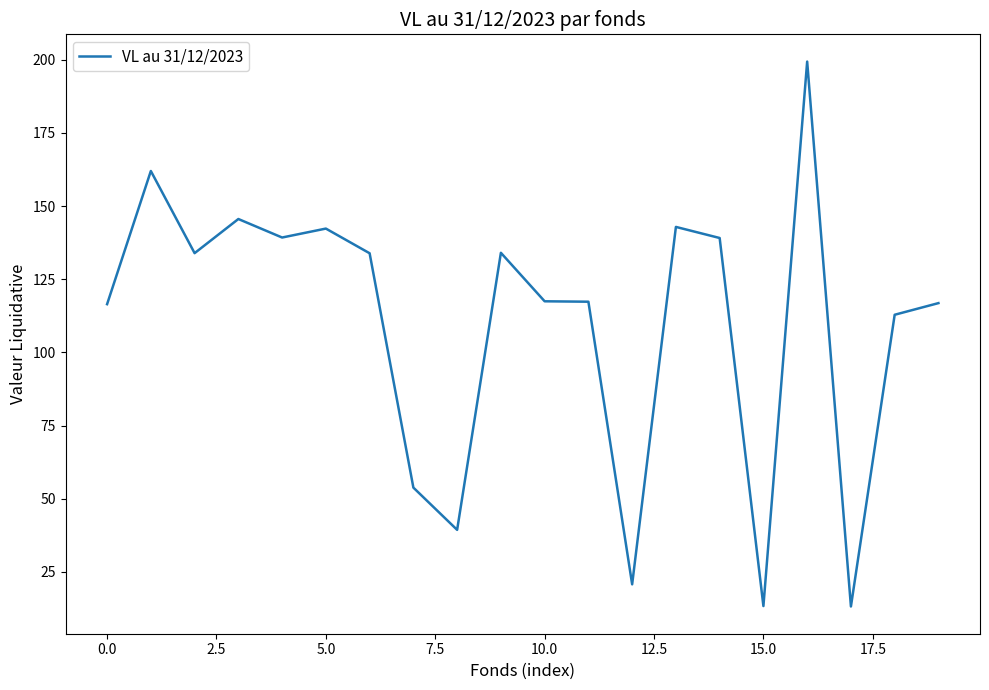

How many categories are shown in the chart?

20